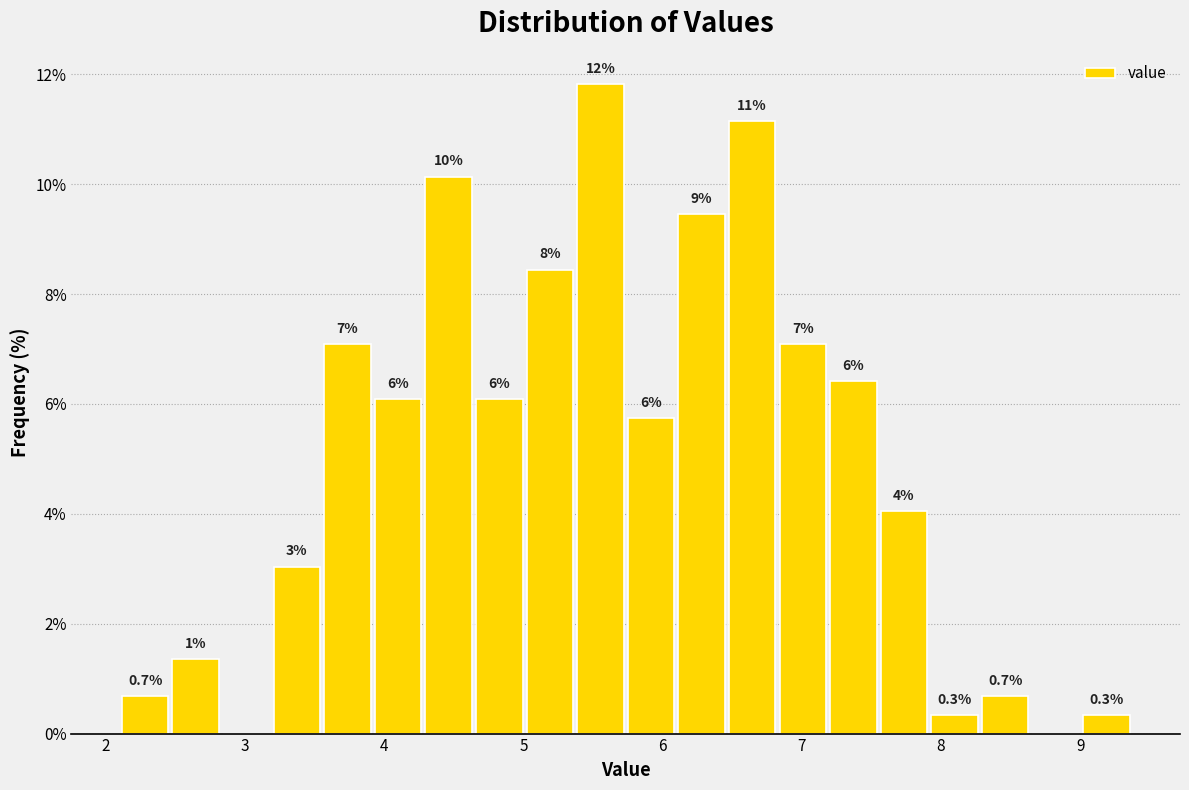

Read against the x-axis, roughly where is the centre of the tallest bar?

5.6